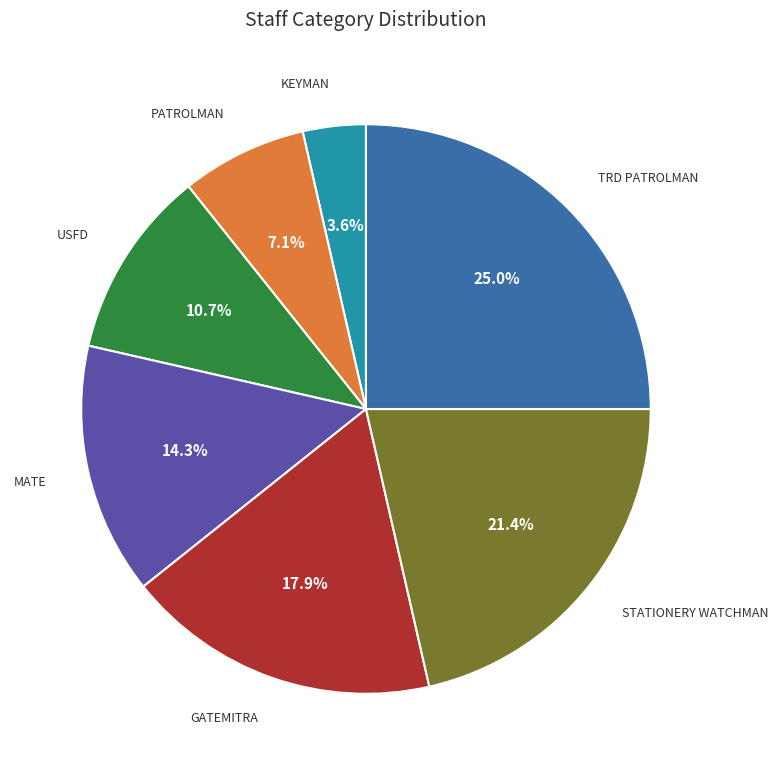

To the nearest percent, what is the difference between the largest and smallest slice percentages?

21%